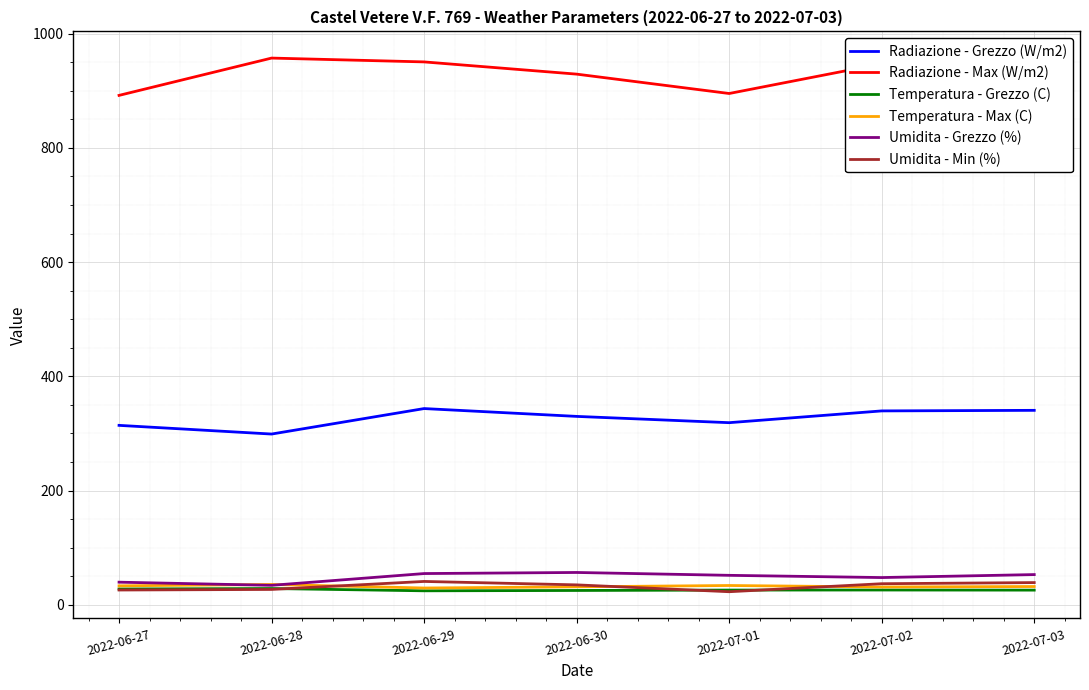

What is the difference between the highest and lowest values at 2022-06-28?

930.1